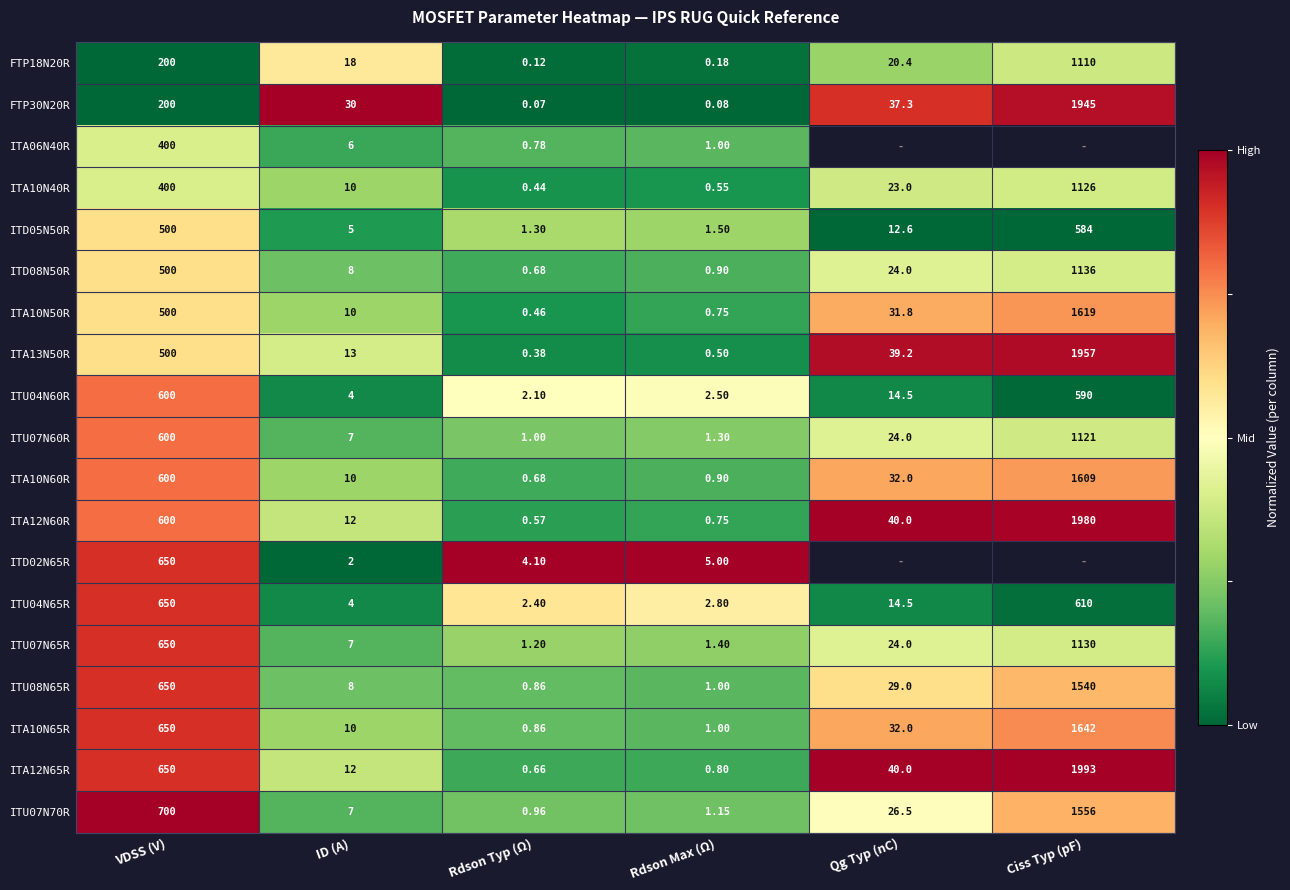

Which category has the highest value in the FTP18N20R series?

Ciss Typ (pF)